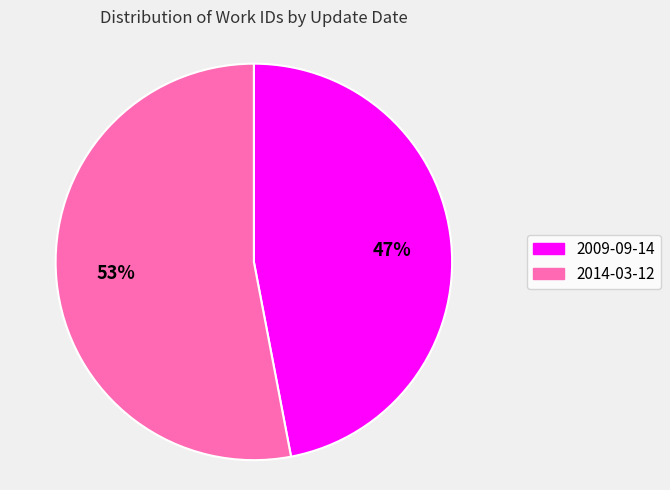

What is the smallest slice in the pie chart?

2009-09-14